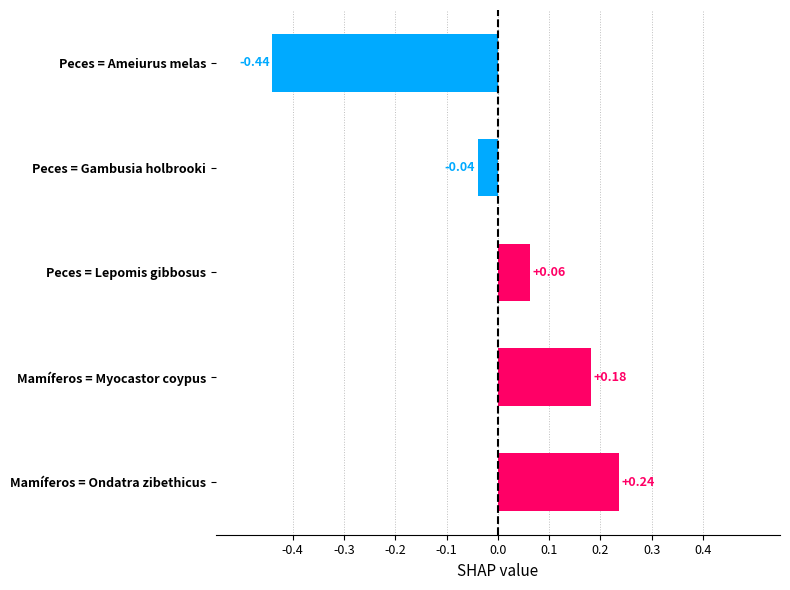

How many values exceed 0?

3